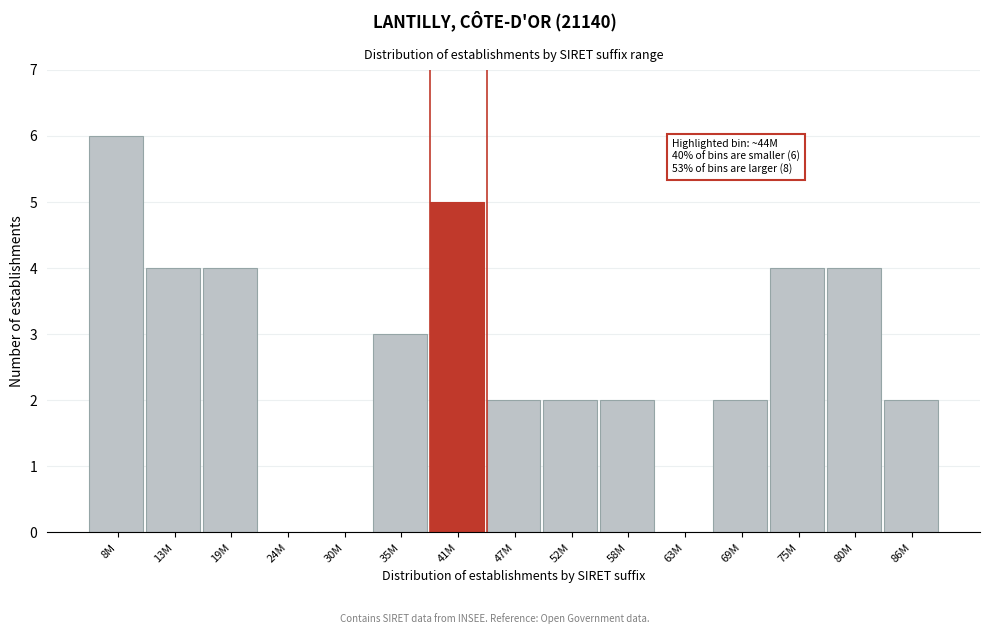

Reading left to right, transcribe all the data shown in this chart.

8M=6	13M=4	19M=4	24M=0	30M=0	35M=3	41M=5	47M=2	52M=2	58M=2	63M=0	69M=2	75M=4	80M=4	86M=2